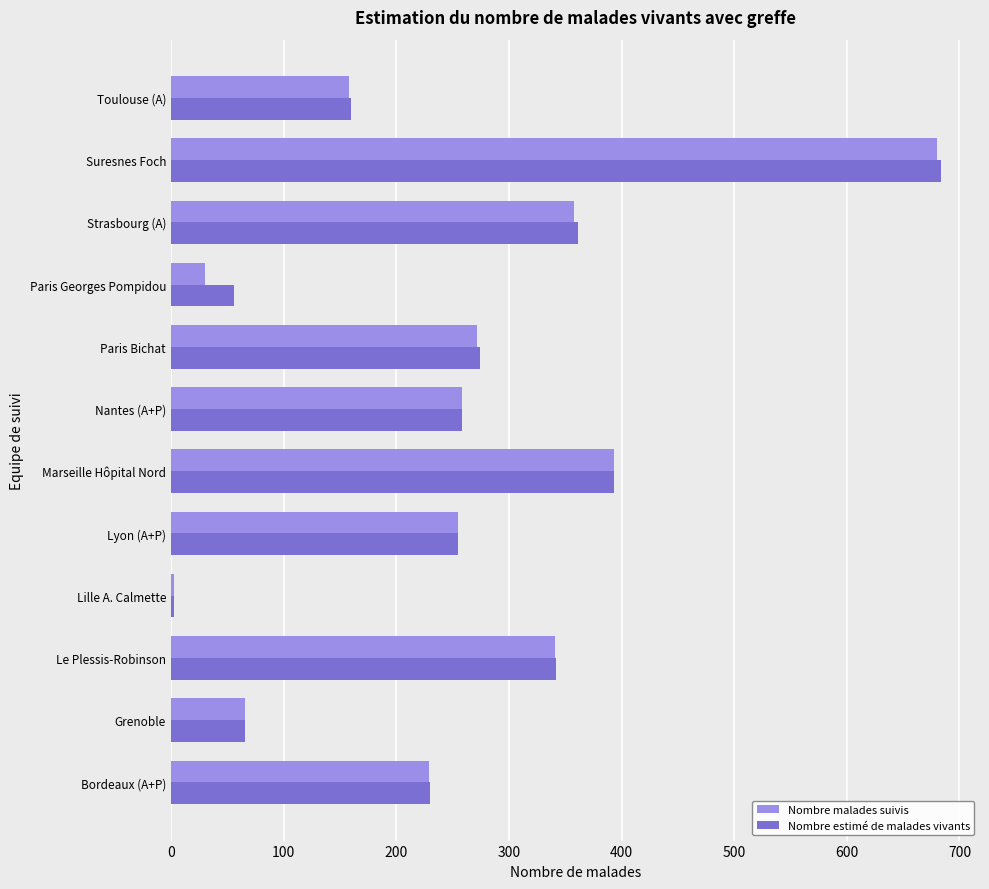

What is the sum of all Nombre malades suivis values?

3043